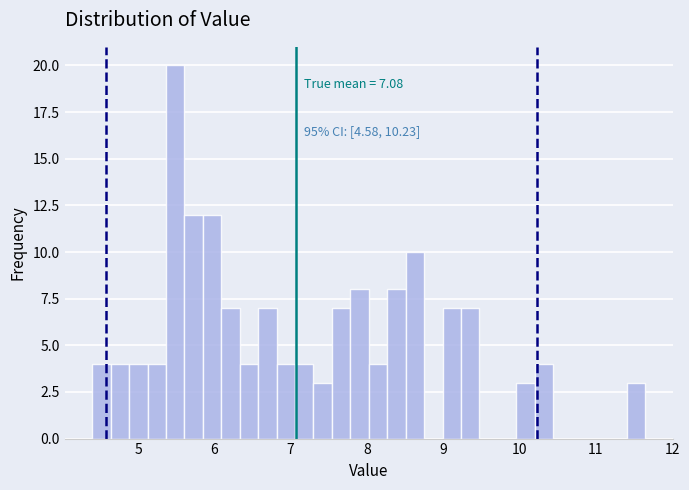

Around what value on the x-axis is the tallest bar? Give the approximate position of its centre, as read against the axis.

5.5